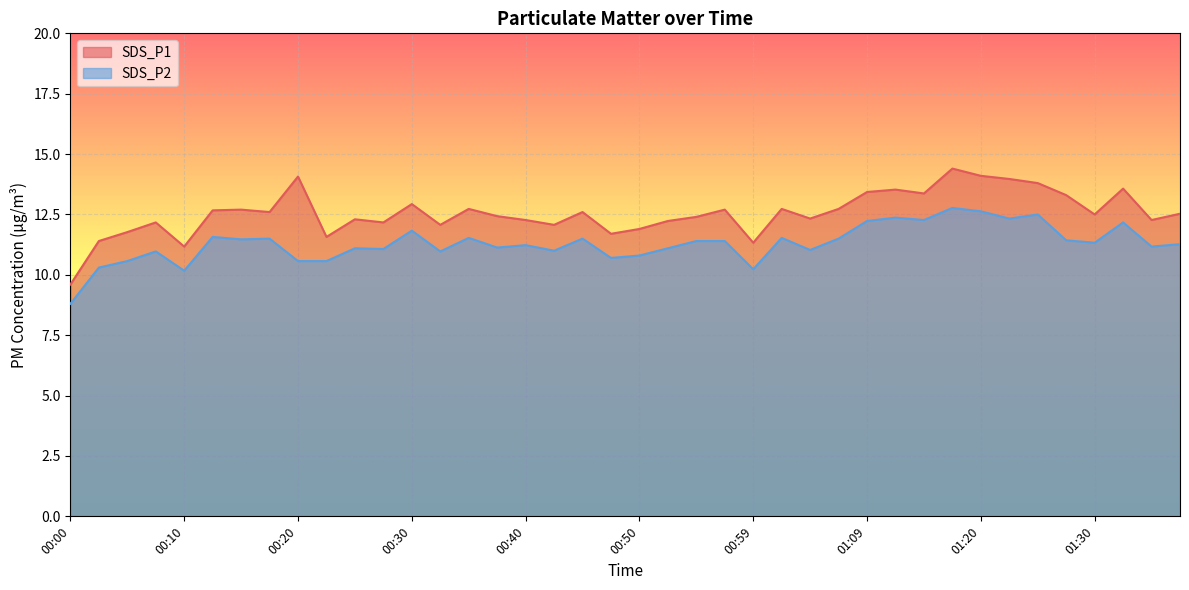

What is the sum of all SDS_P1 values?

502.1